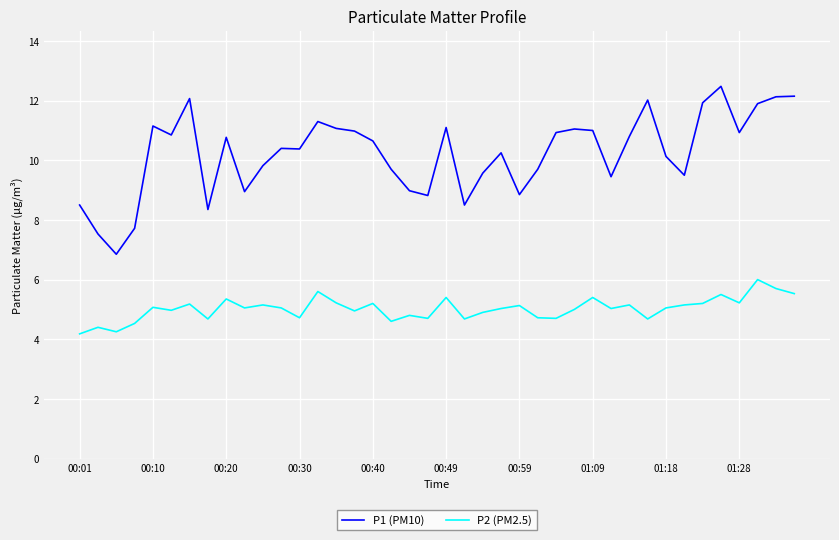

Rank the series by their maximum value, from highest to lowest.

P1 (PM10), P2 (PM2.5)